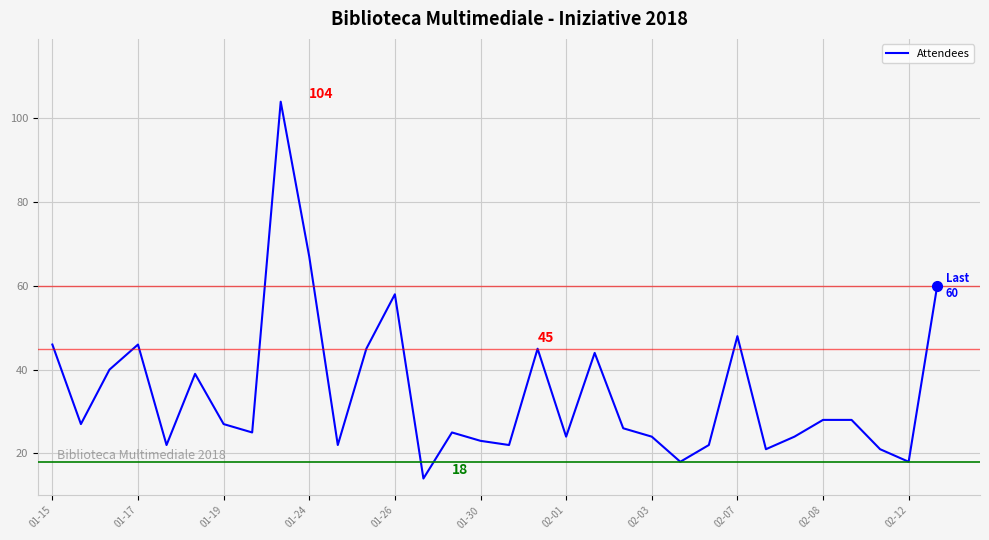

Reading left to right, what are all the values shown in this chart?

46	27	40	46	22	39	27	25	104	67	22	45	58	14	25	23	22	45	24	44	26	24	18	22	48	21	24	28	28	21	18	60